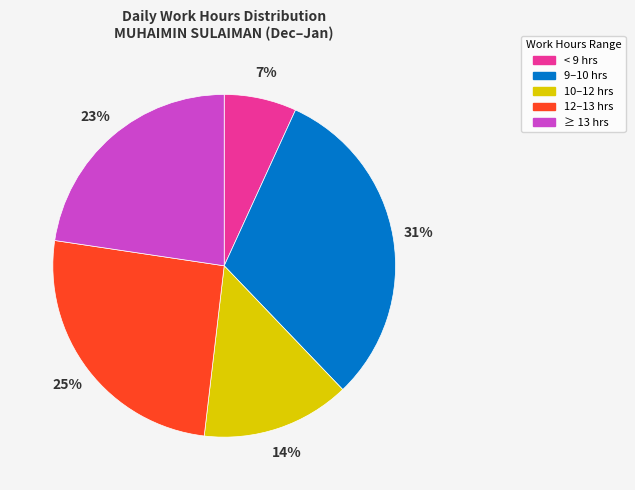

To the nearest percent, what is the difference between the largest and smallest slice percentages?

24%